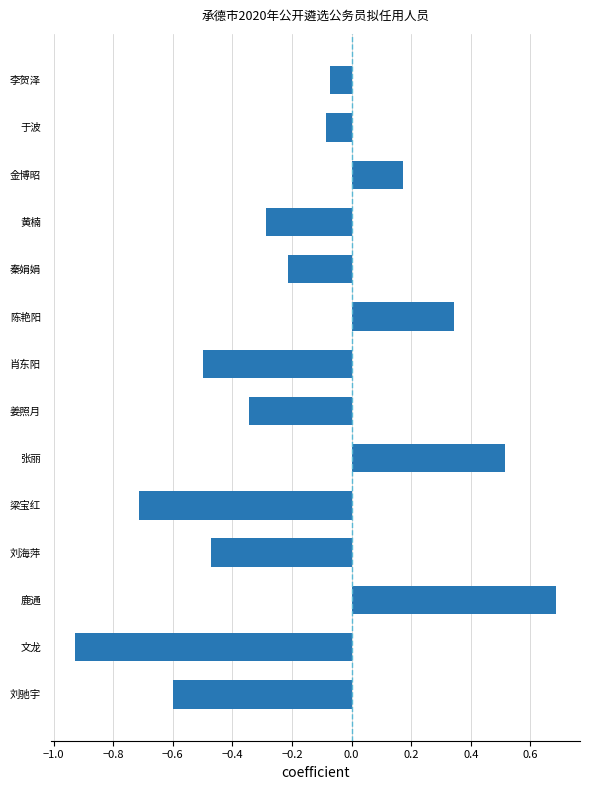

What is the average value?

-0.2